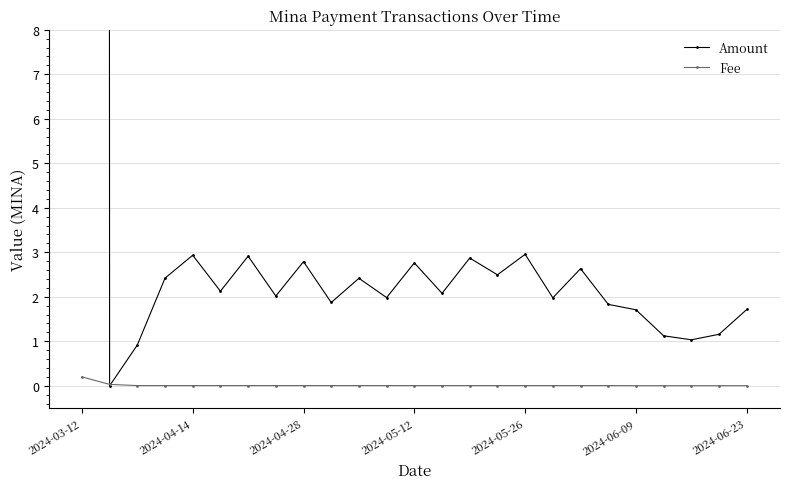

What is the value of the Amount point at the 25th from the left?

1.7